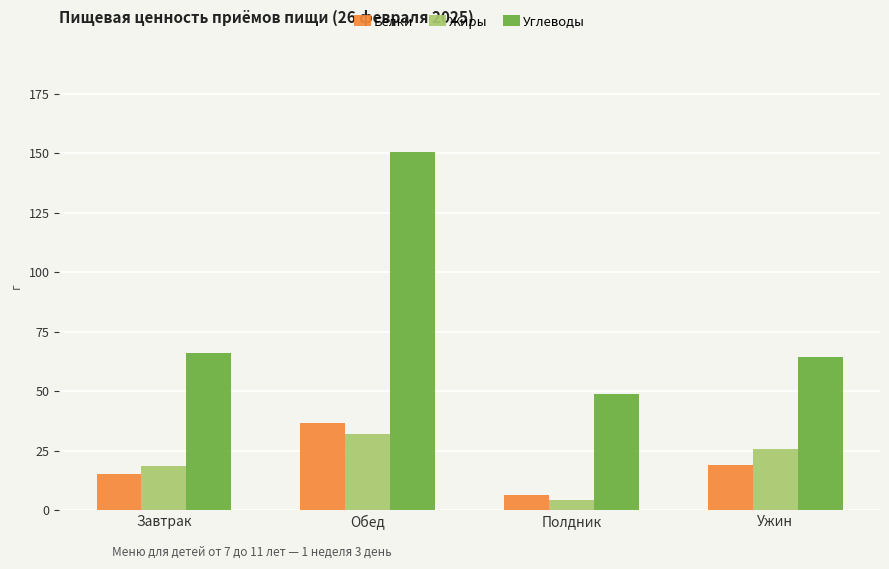

What is the greatest value displayed?

150.7